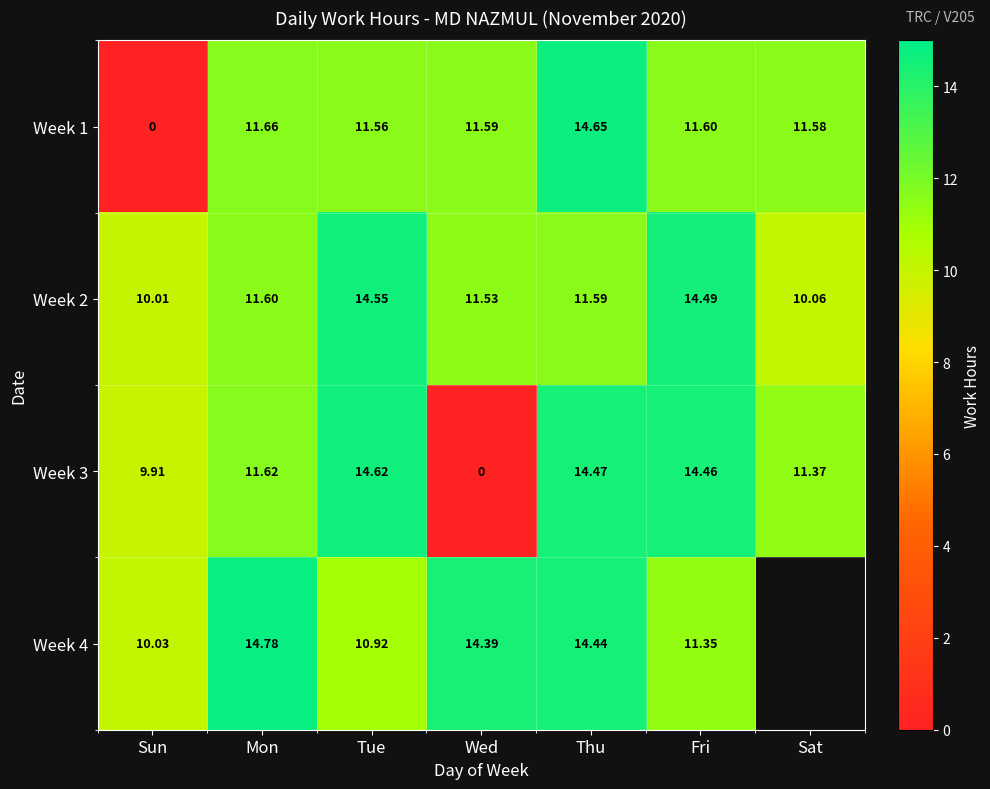

What is the difference between the highest and lowest values at Sat?

1.5